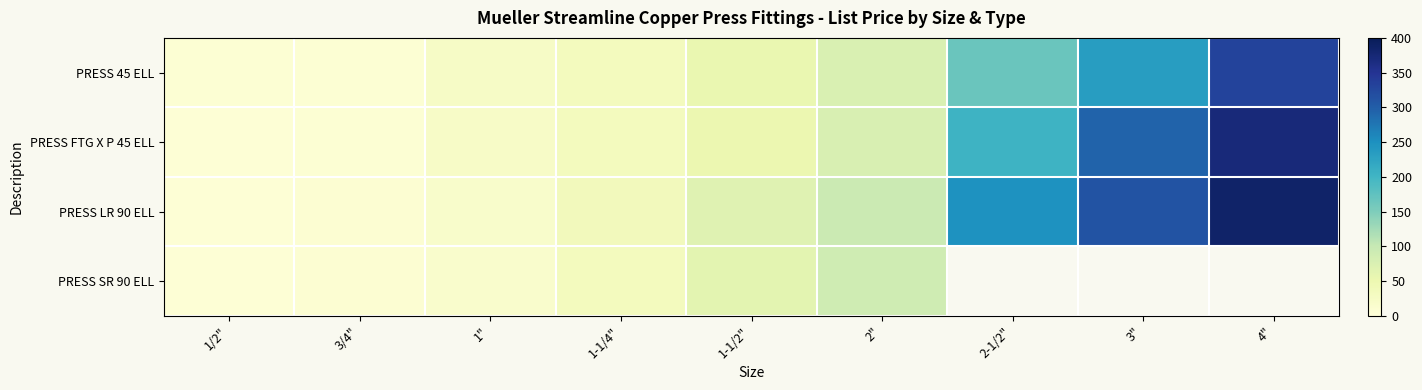

What is the spread (max minus min) of values at 1-1/4"?

2.7